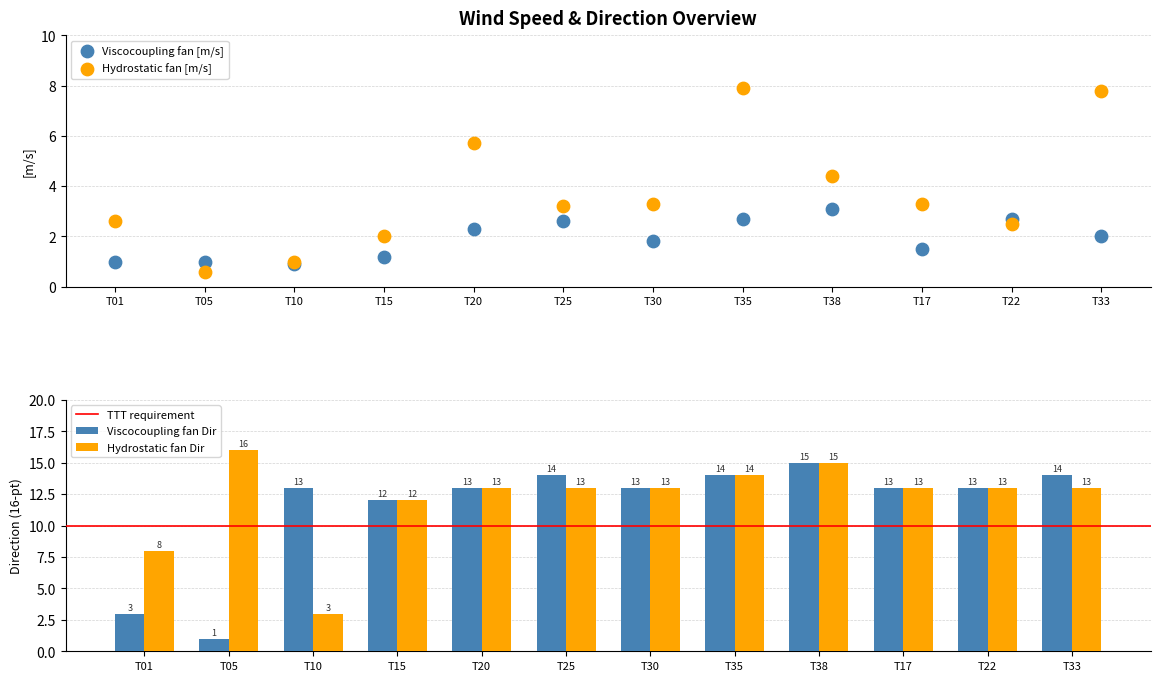

Which series reaches the minimum Y coordinate?

Hydrostatic fan [m/s]